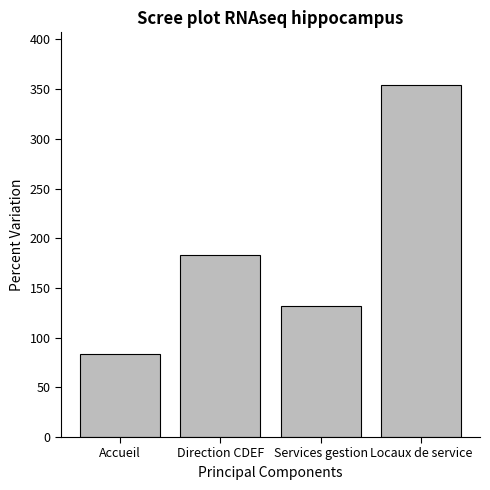

Count the number of categories in the chart.

4